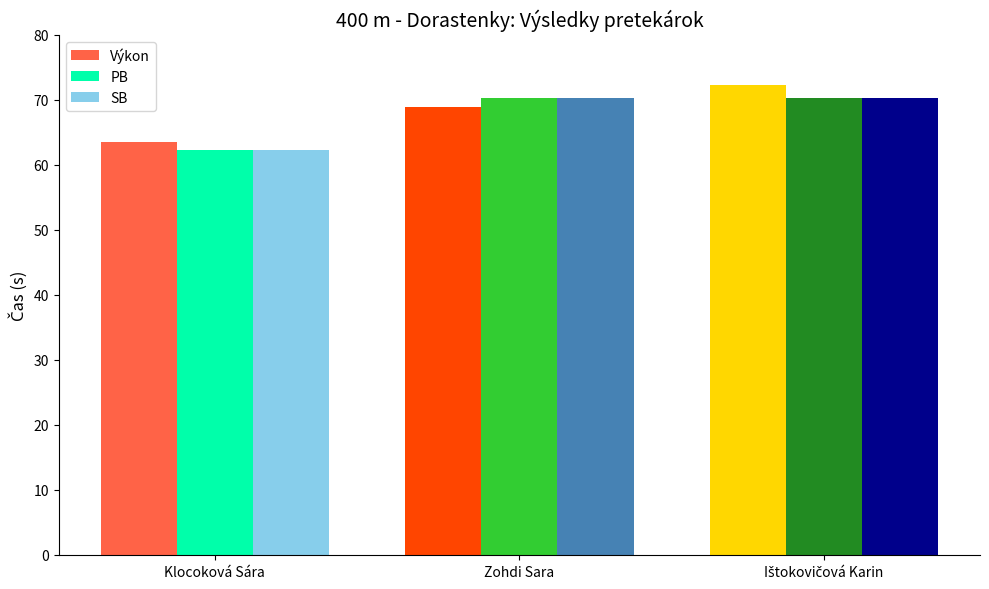

How many bars are there in each group?

3